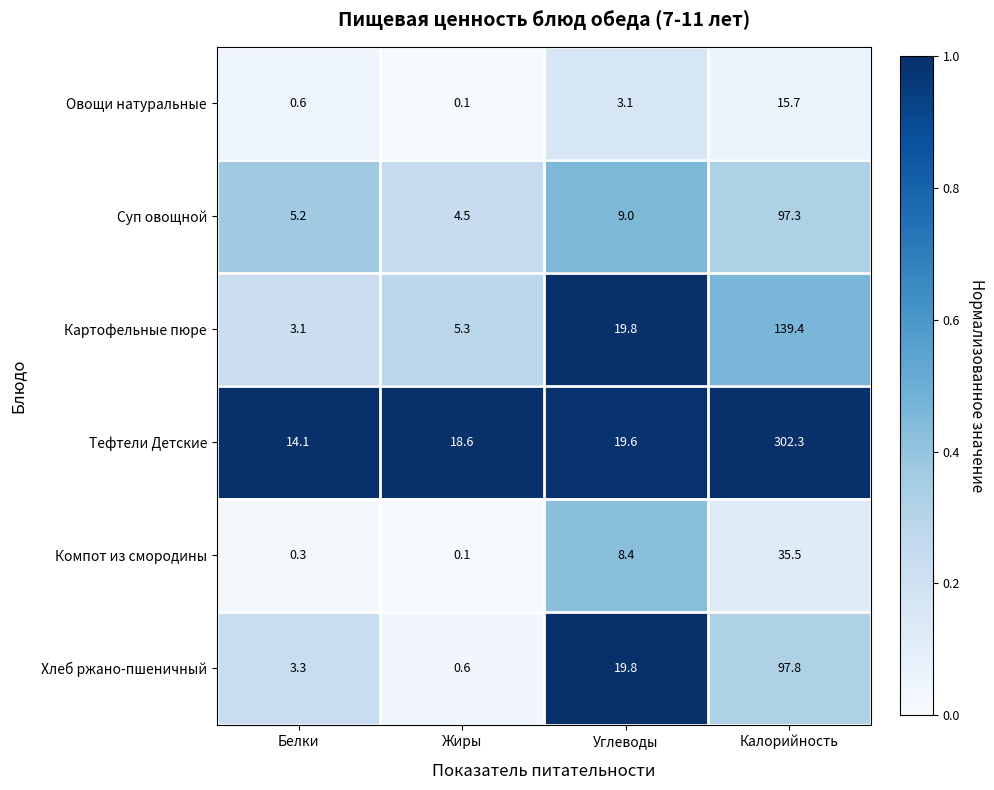

List the series in order of their peak value, lowest first.

Овощи натуральные, Компот из смородины, Суп овощной, Хлеб ржано-пшеничный, Картофельные пюре, Тефтели Детские